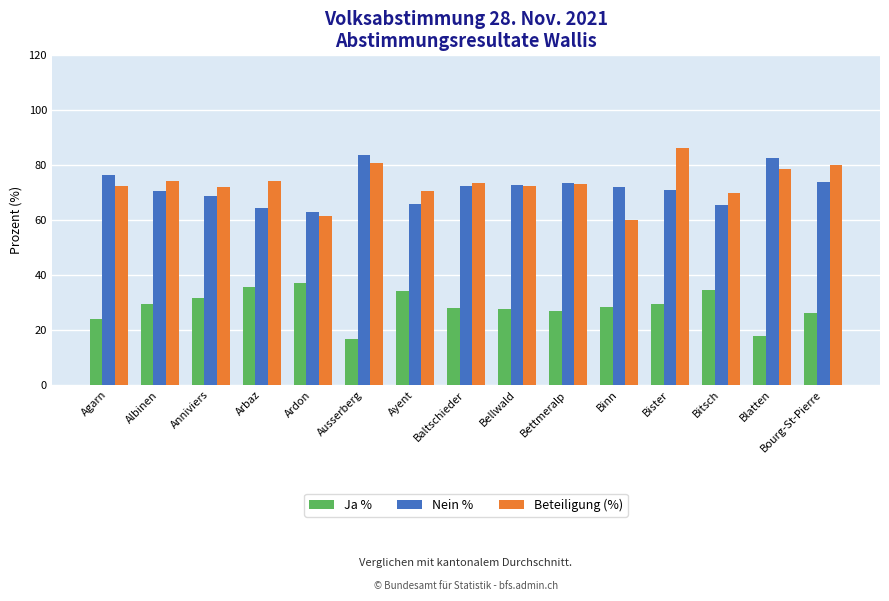

Is the value of Nein % at Bettmeralp greater than the value of Beteiligung (%) at Bister?

No